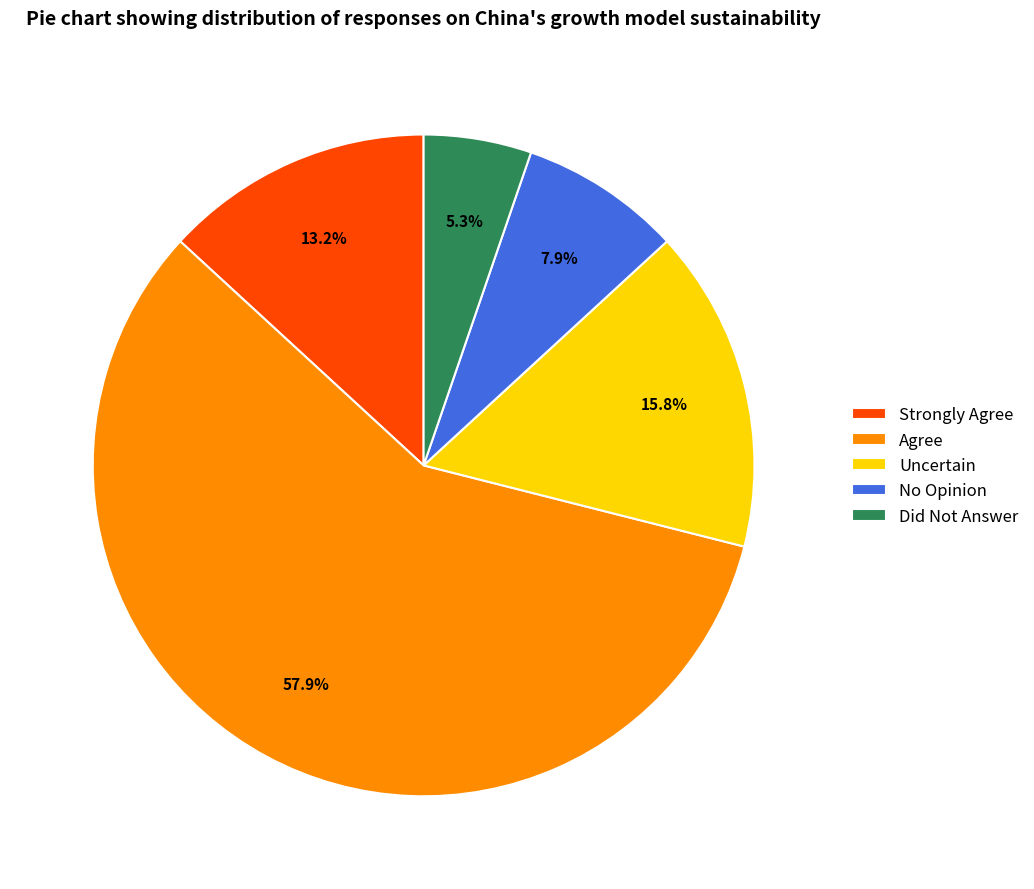

What is the largest slice in the pie chart?

Agree